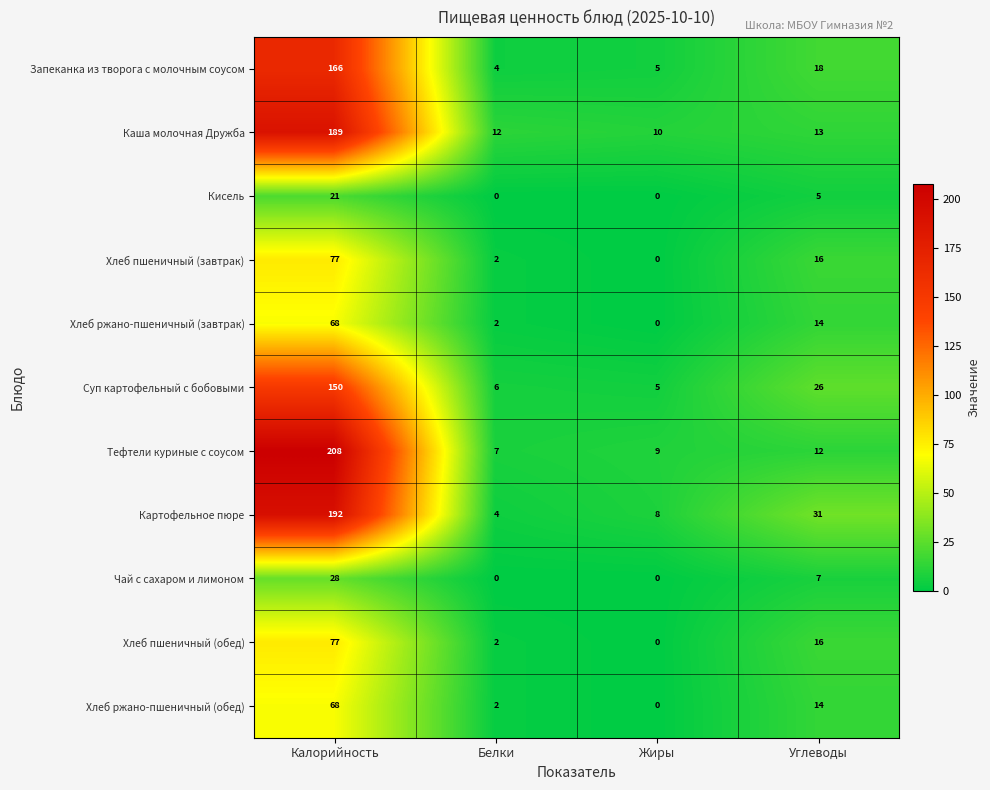

At which category is the sum across all series the highest?

Калорийность